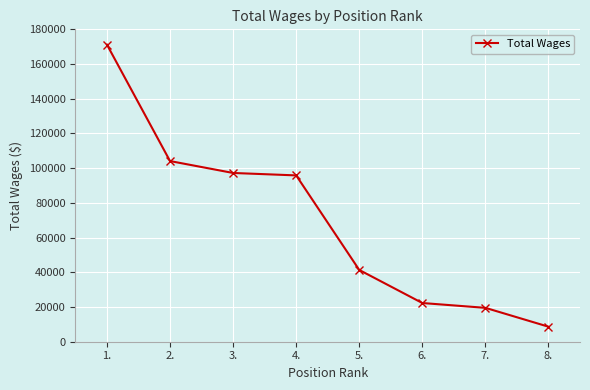

What is the sum of the values at 2. and 7.?

123620